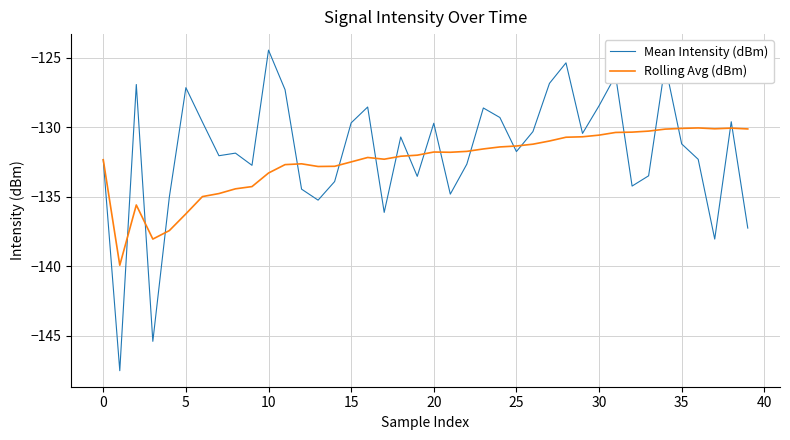

Which series has the largest range (max minus min)?

Mean Intensity (dBm)